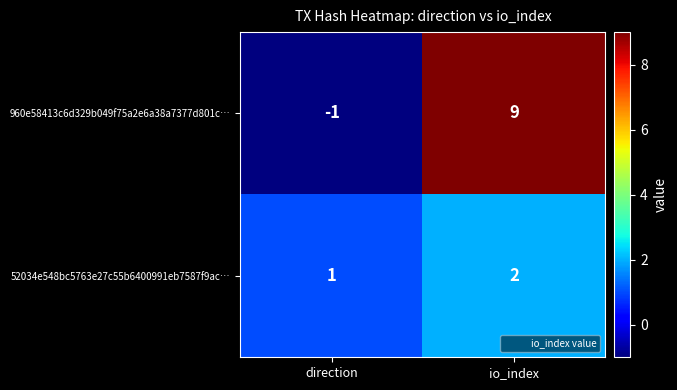

At which label does 52034e548bc5763e27c55b6400991eb7587f9ac… reach its minimum?

direction